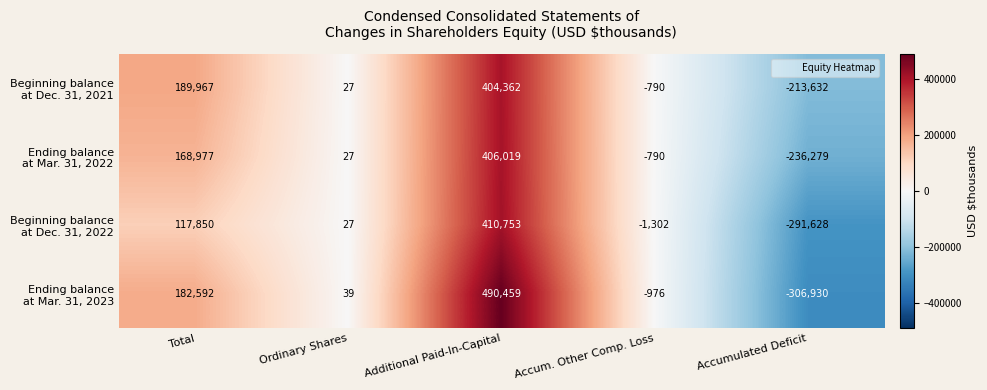

At which category does the chart reach its minimum across all series?

Accumulated Deficit